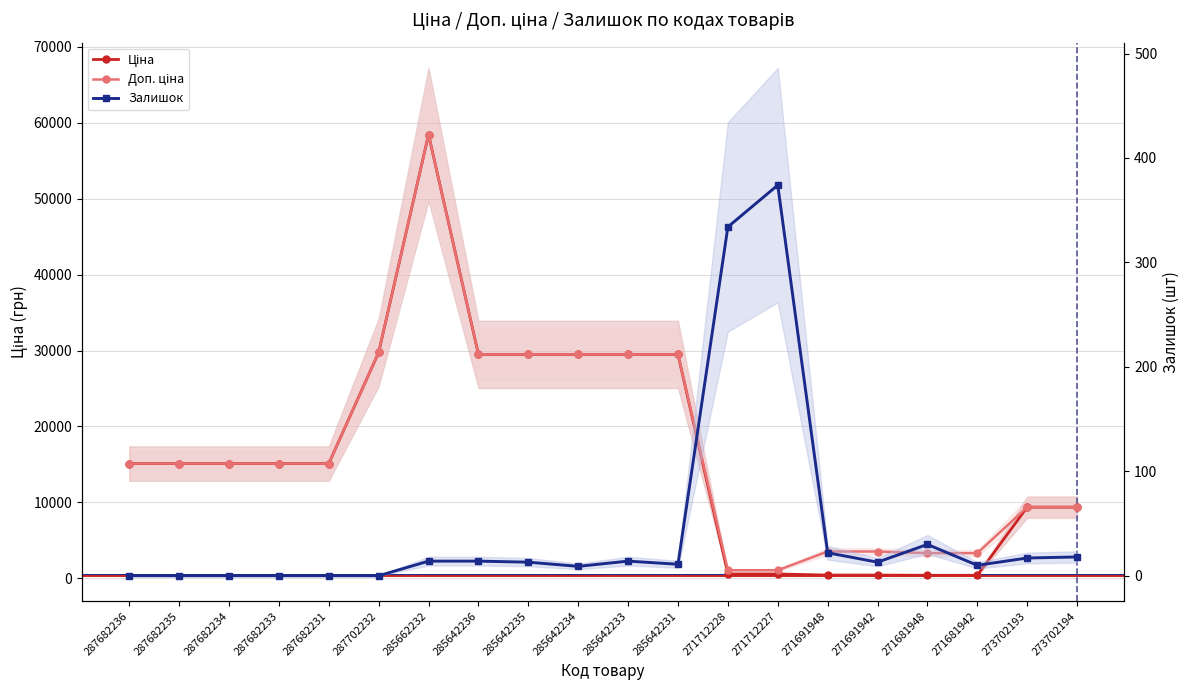

At which label does Ціна first exceed 15120?

287702232